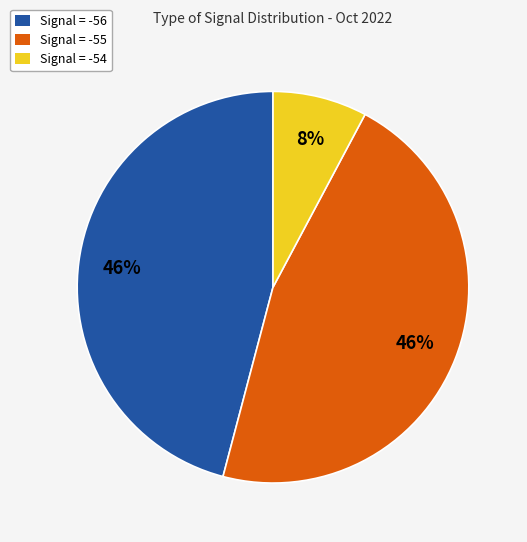

Is there any slice that represents more than half of the pie?

No